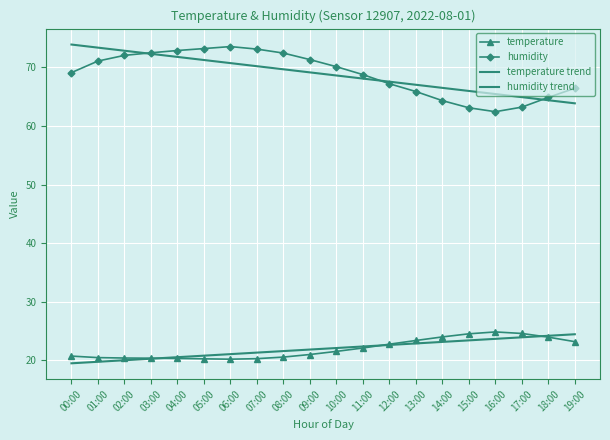

True or false: humidity has more than 0 points higher than both neighbors.

True